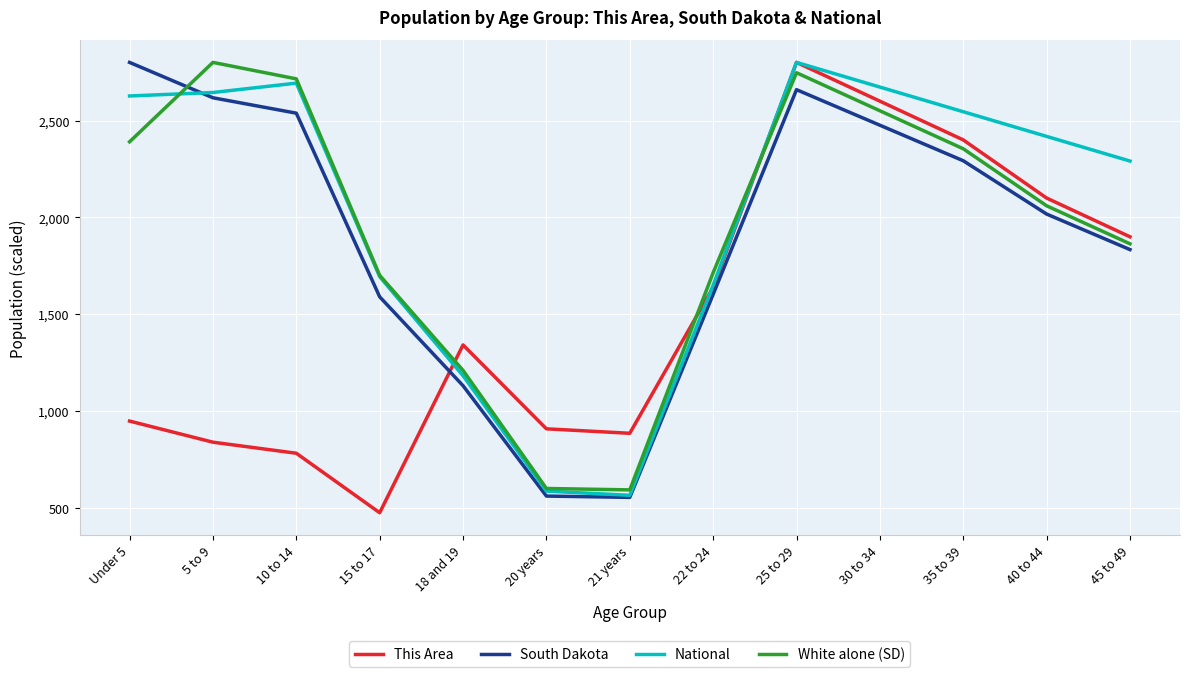

What is the difference between the maximum and minimum values in the This Area series?

2324.0